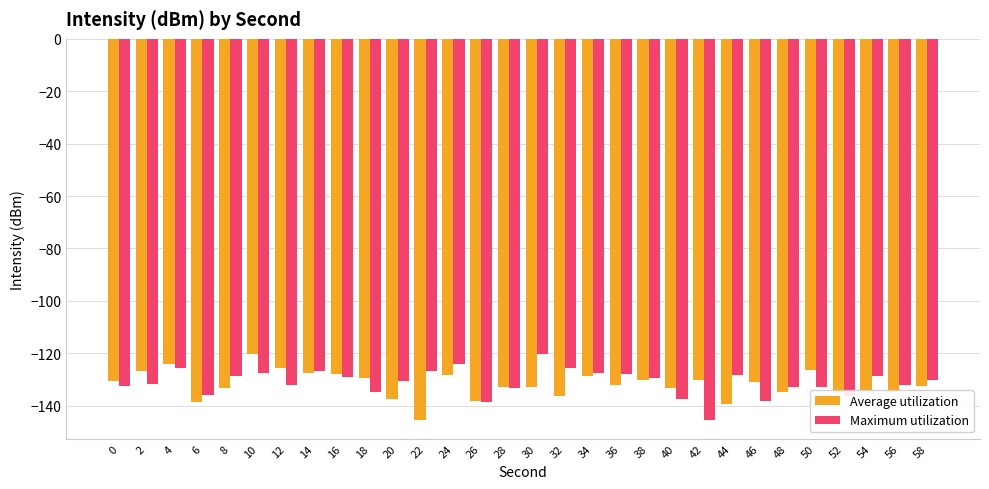

The value of Maximum utilization at 44 is -87.0. True or false?

False